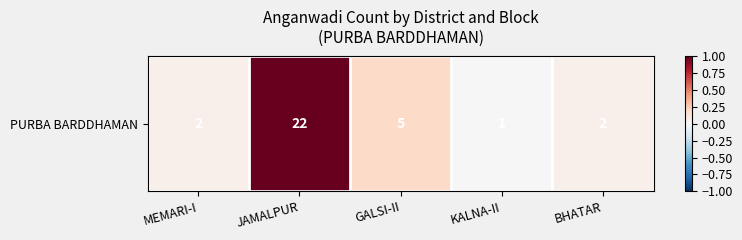

Which category has the highest value across all series?

JAMALPUR